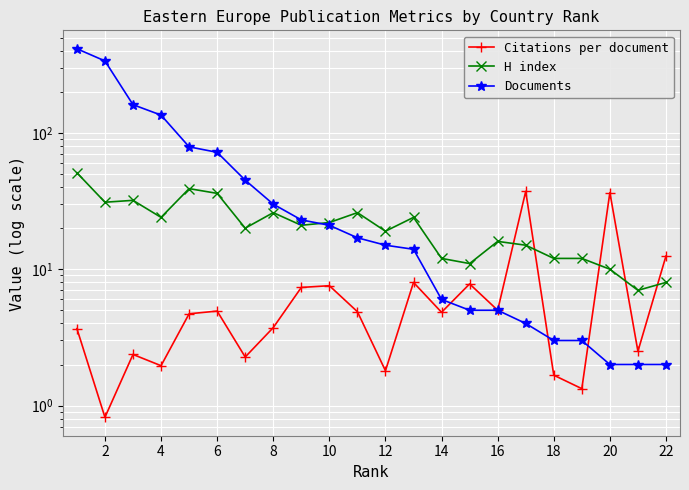

Reading right to left, what are all the values shown in this chart?

Citations per document: 12.5	2.5	36.5	1.3	1.7	37.2	5.0	7.8	4.8	8.0	1.8	4.9	7.6	7.3	3.7	2.3	4.9	4.7	2.0	2.4	0.8	3.7
H index: 8.0	7.0	10.0	12.0	12.0	15.0	16.0	11.0	12.0	24.0	19.0	26.0	22.0	21.0	26.0	20.0	36.0	39.0	24.0	32.0	31.0	51.0
Documents: 2.0	2.0	2.0	3.0	3.0	4.0	5.0	5.0	6.0	14.0	15.0	17.0	21.0	23.0	30.0	45.0	72.0	79.0	135.0	161.0	337.0	414.0